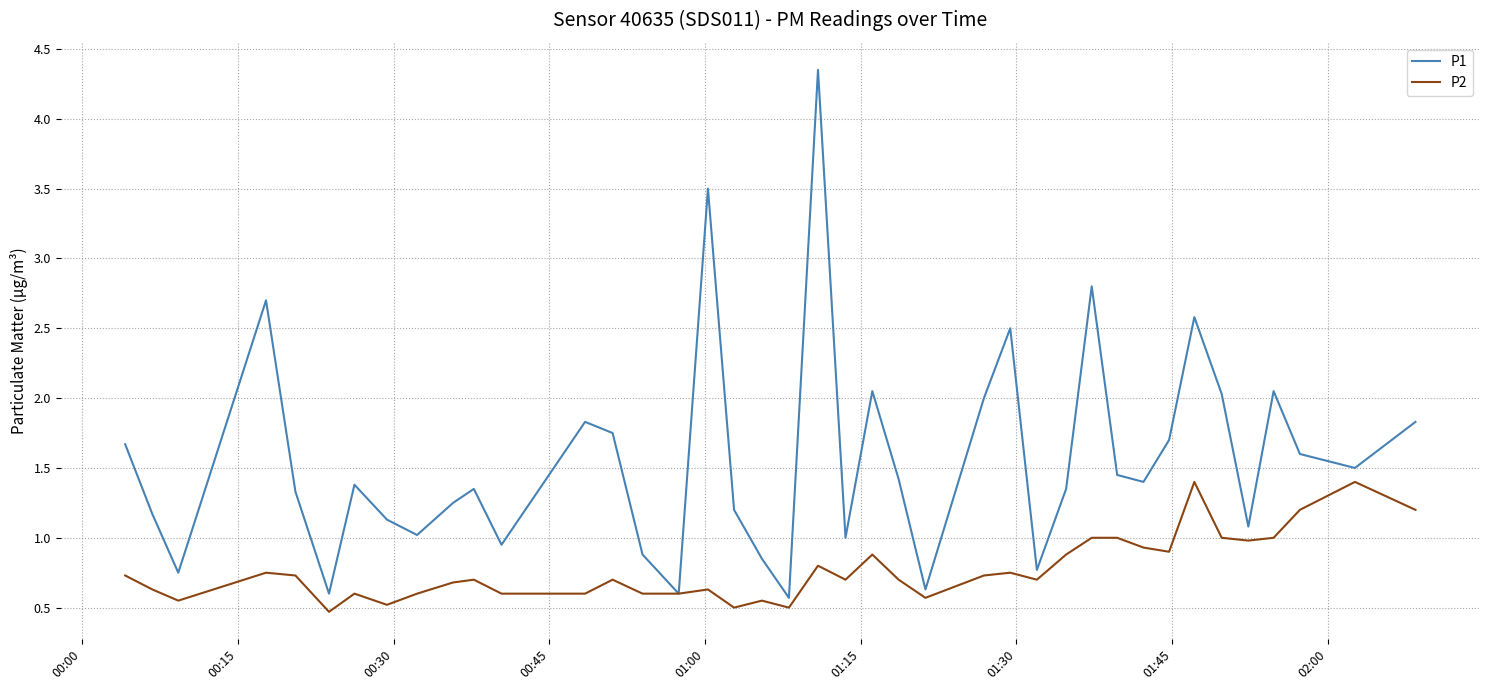

List the series in order of their peak value, lowest first.

P2, P1